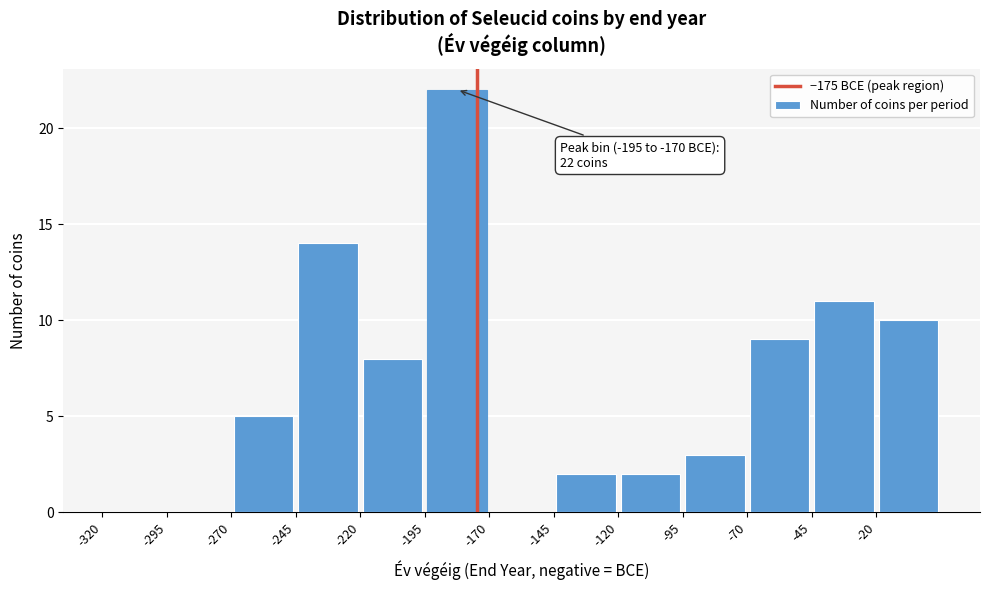

Over which range of the x-axis is the bar tallest?

-195 to -170